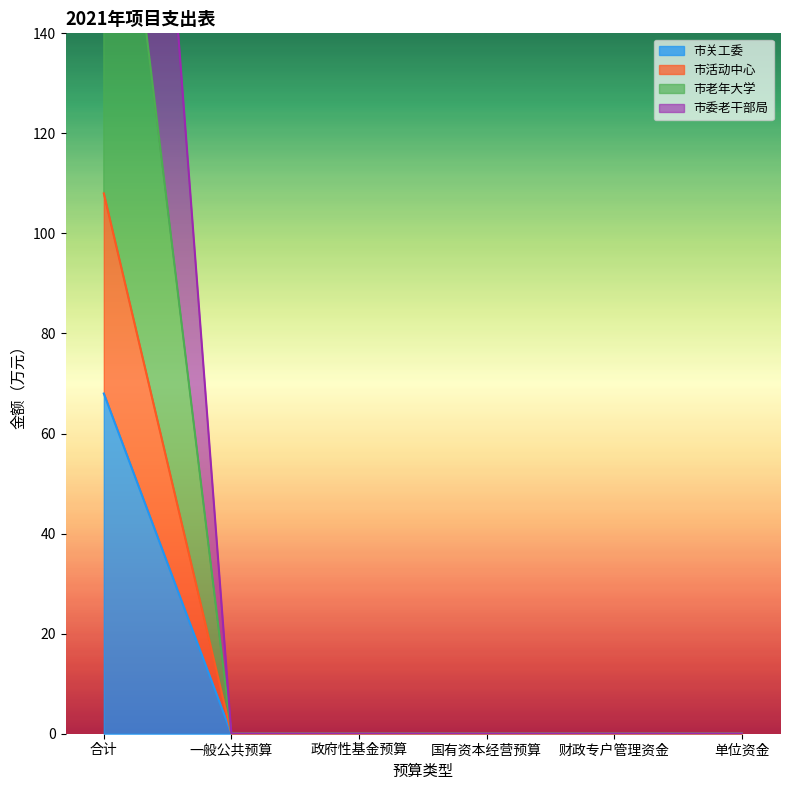

How many values in the 市关工委 series exceed 0?

1